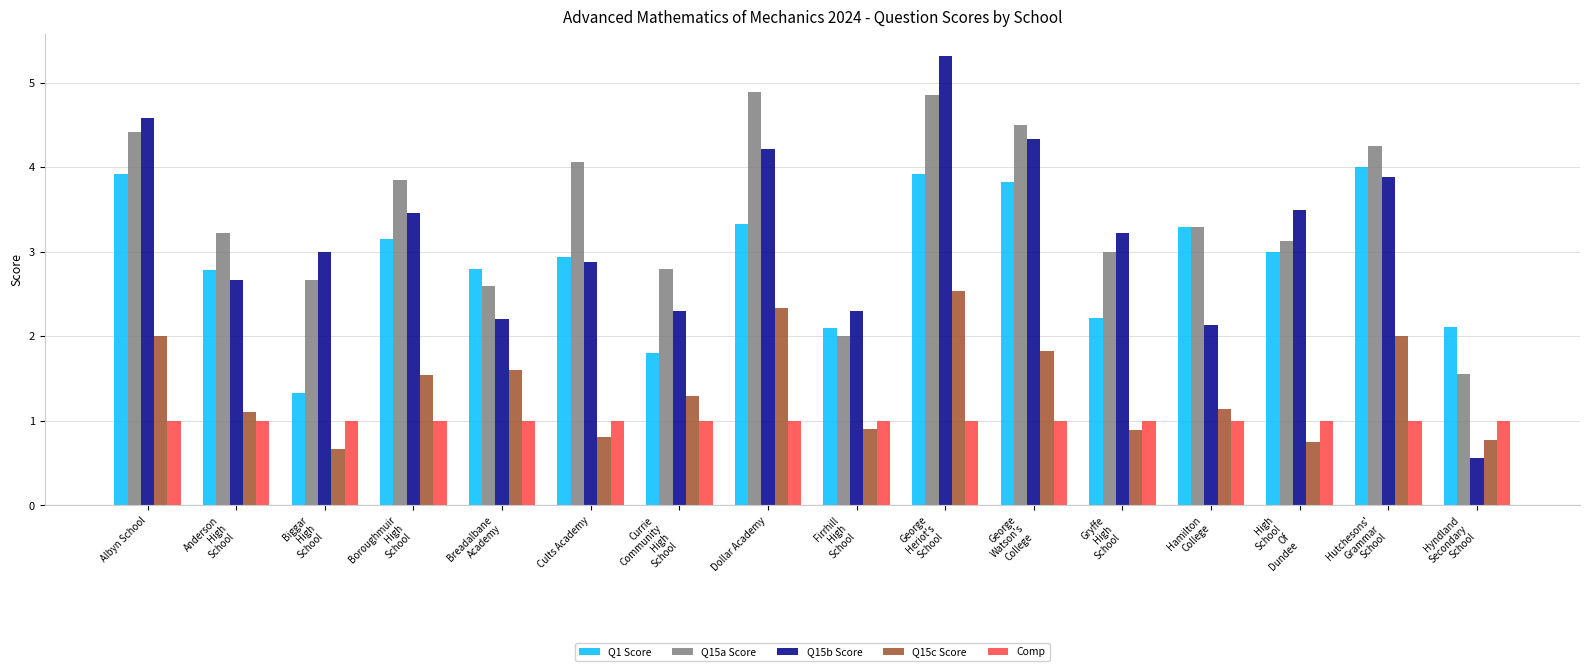

The Comp series shows 1.0 at Albyn School. True or false?

True